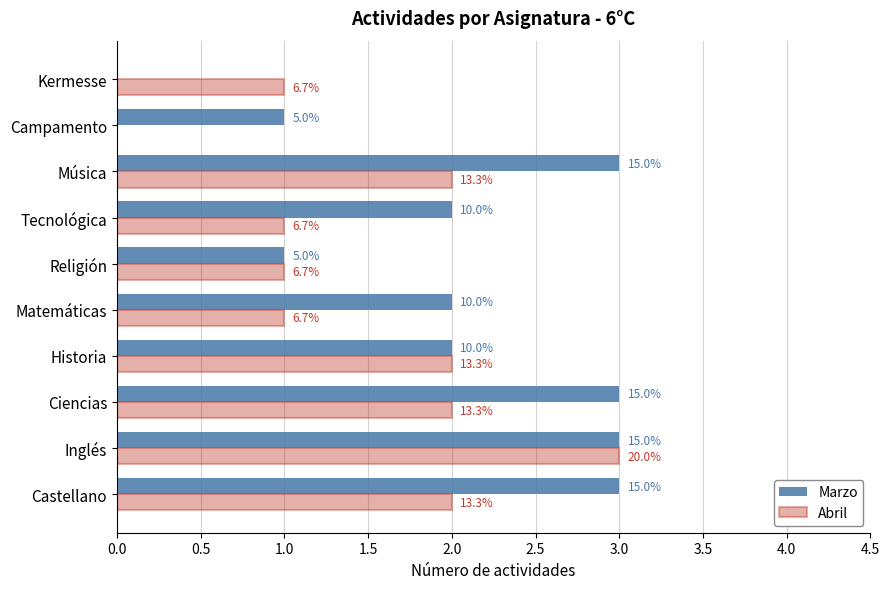

What is the highest value of the Marzo series?

3